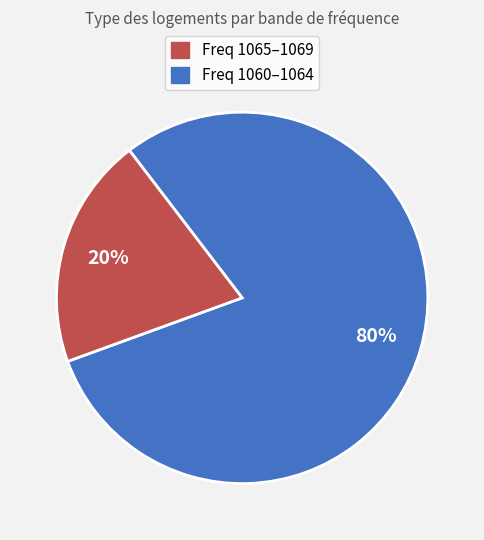

To the nearest percent, what is the average slice percentage?

50%